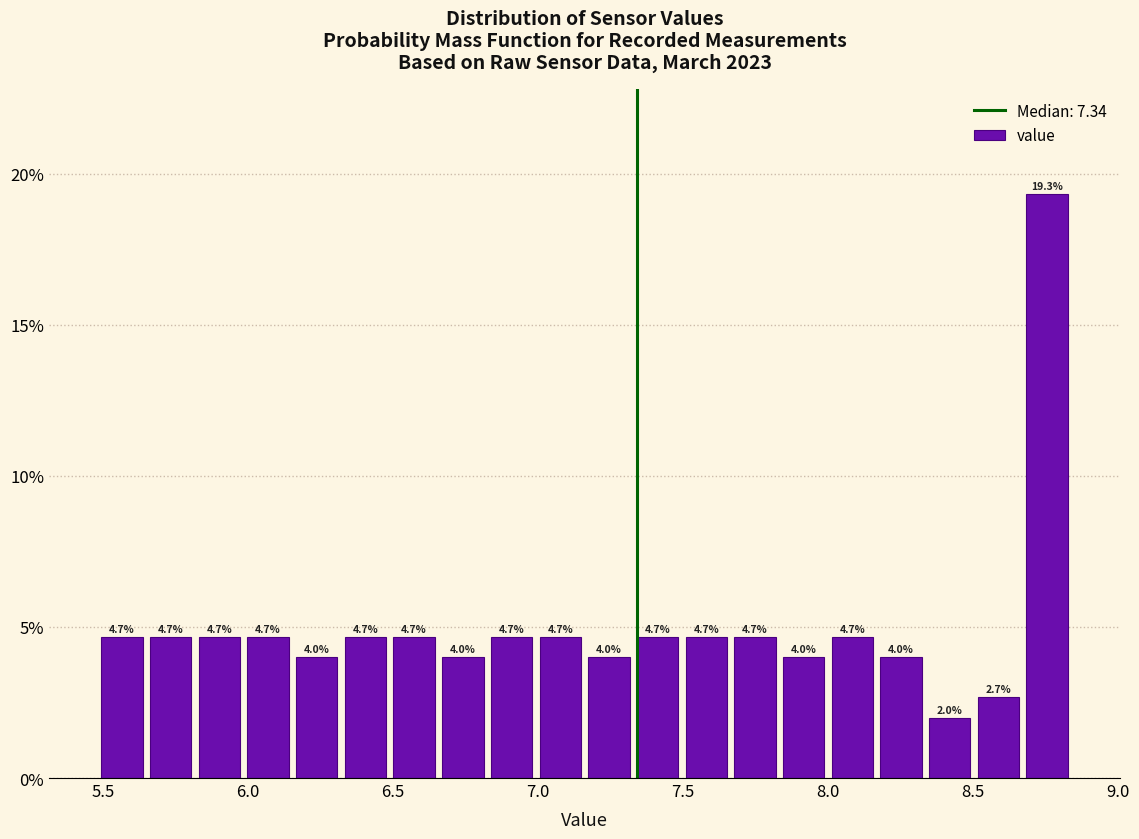

Read against the x-axis, roughly where is the centre of the tallest bar?

8.75